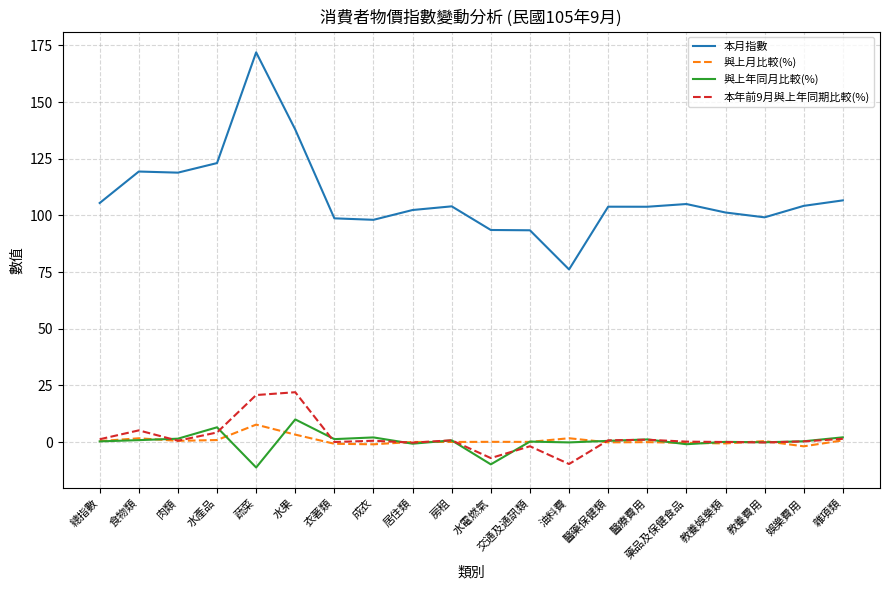

What is the total value across all series at 交通及通訊類?

92.0